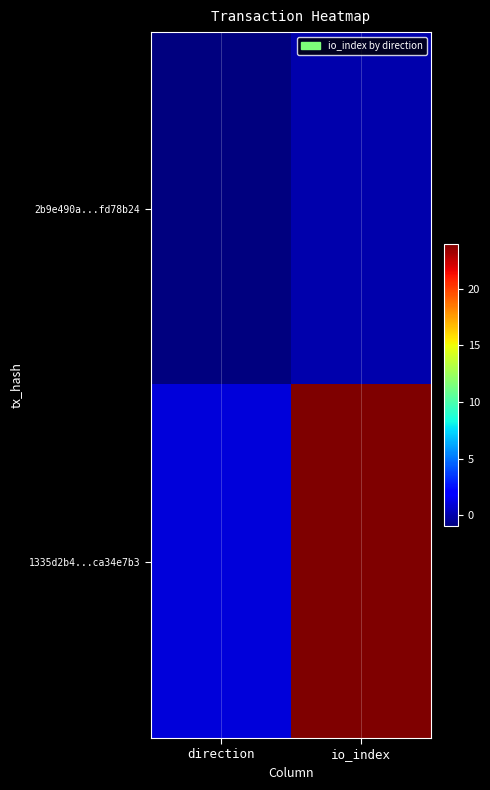

What is the total value across all series at io_index?

24